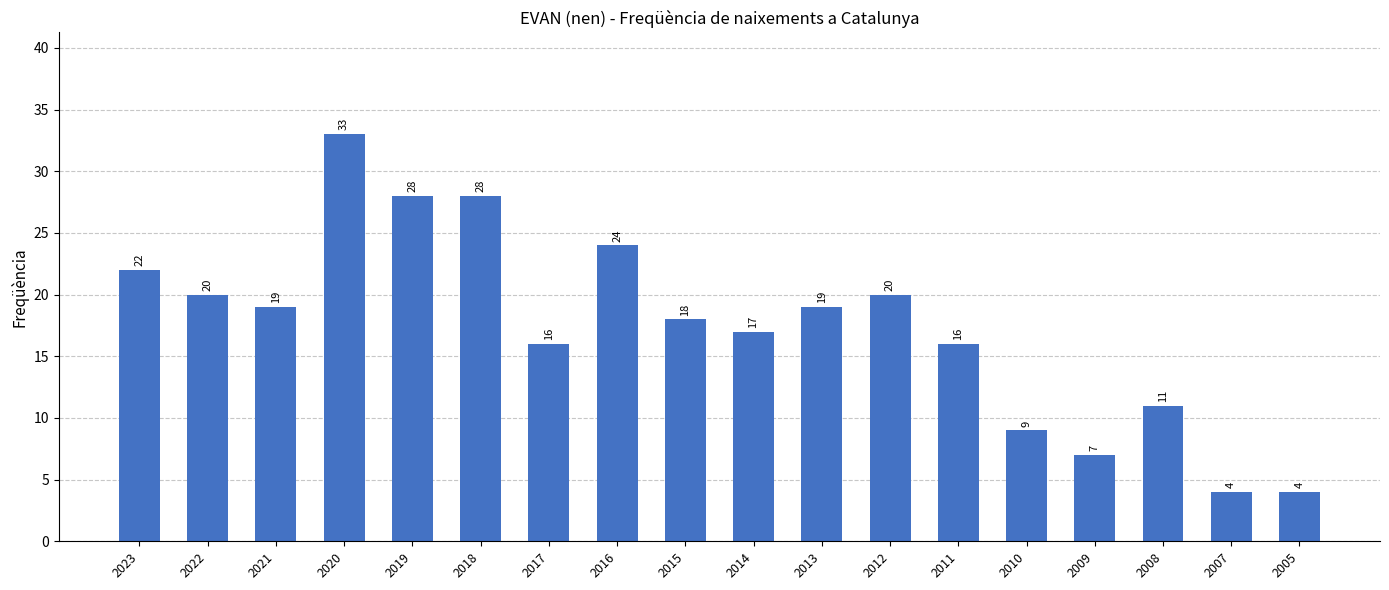

What is the value of the 18th bar from the left?

4